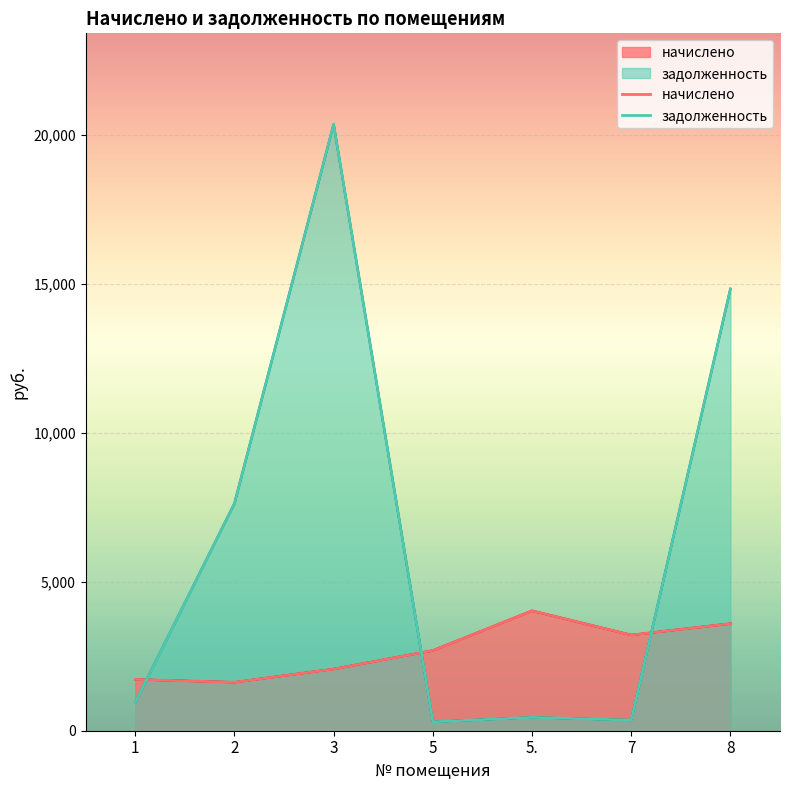

At which label does задолженность first exceed 956?

1